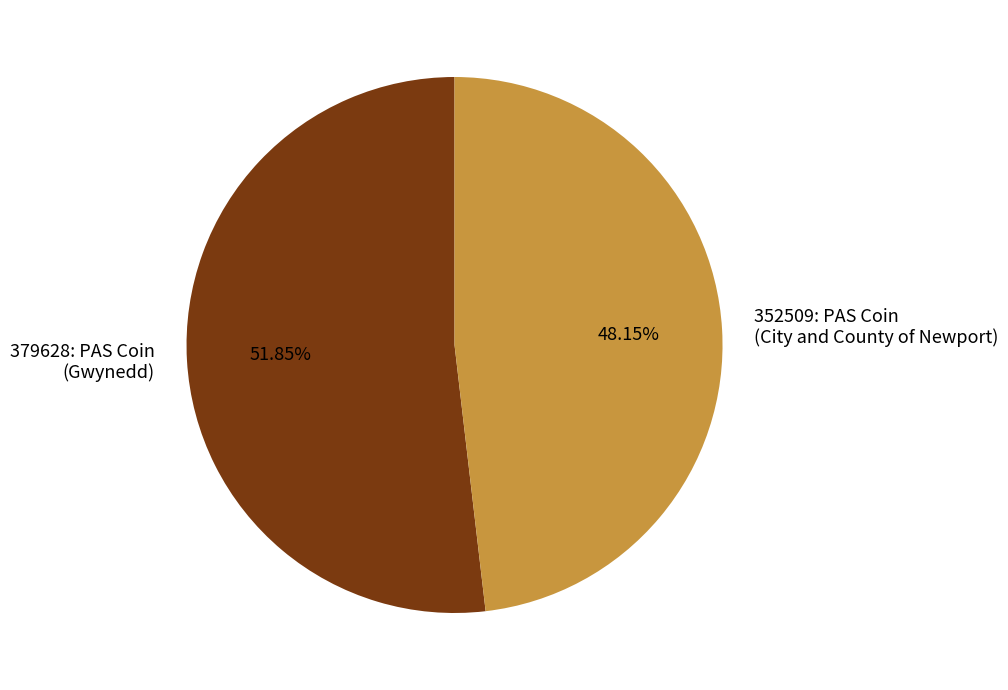

Which has a higher value, 379628: PAS Coin (Gwynedd) or 352509: PAS Coin (City and County of Newport)?

379628: PAS Coin (Gwynedd)